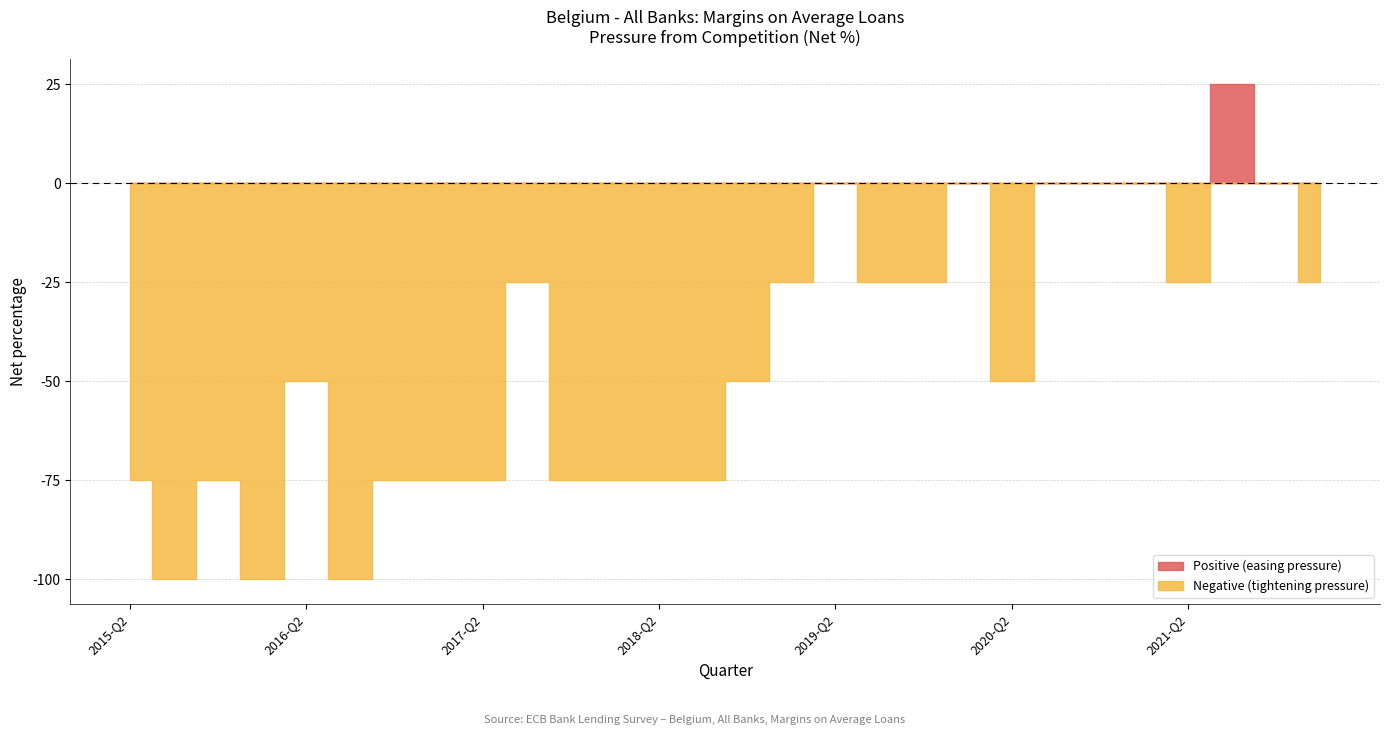

How many interior local peaks (higher than both neighbors) does the data have?

6